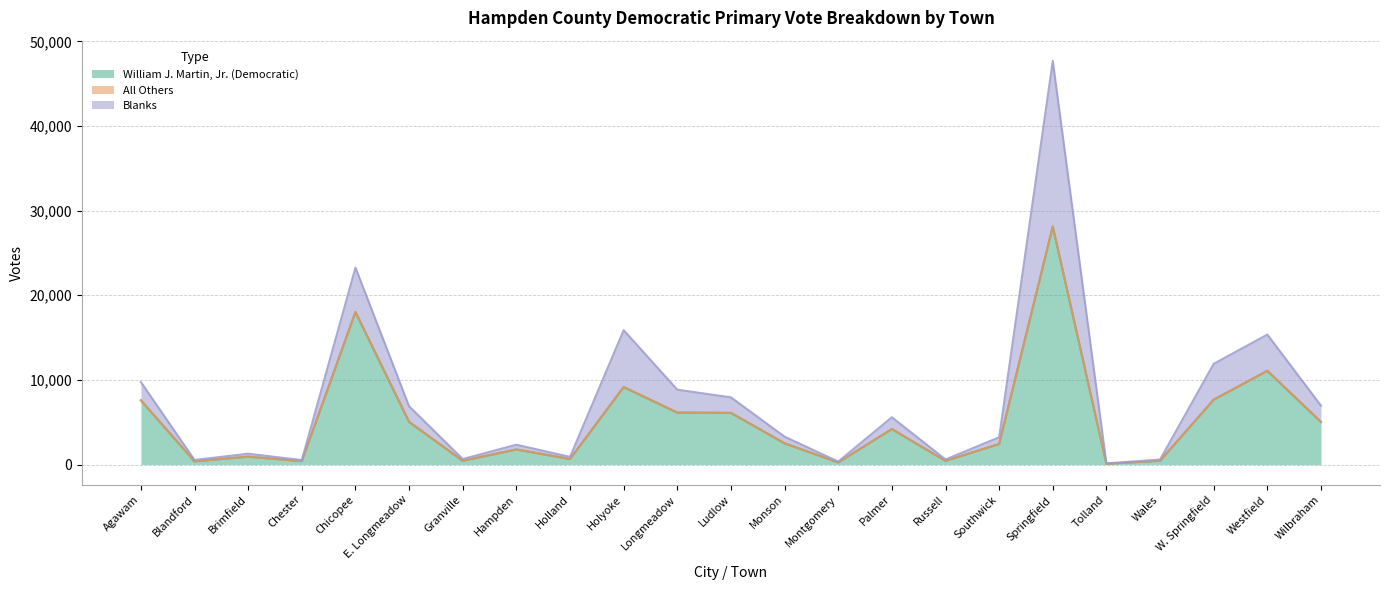

At which label does All Others reach its peak?

Chicopee